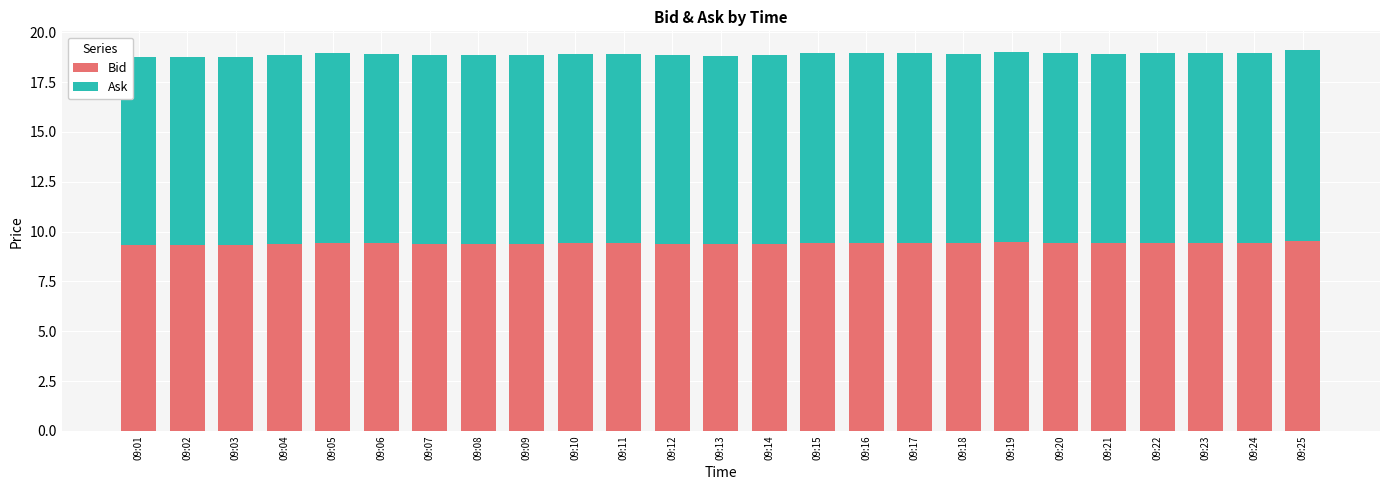

True or false: Bid has a value of 9.4 at 09:22.

True